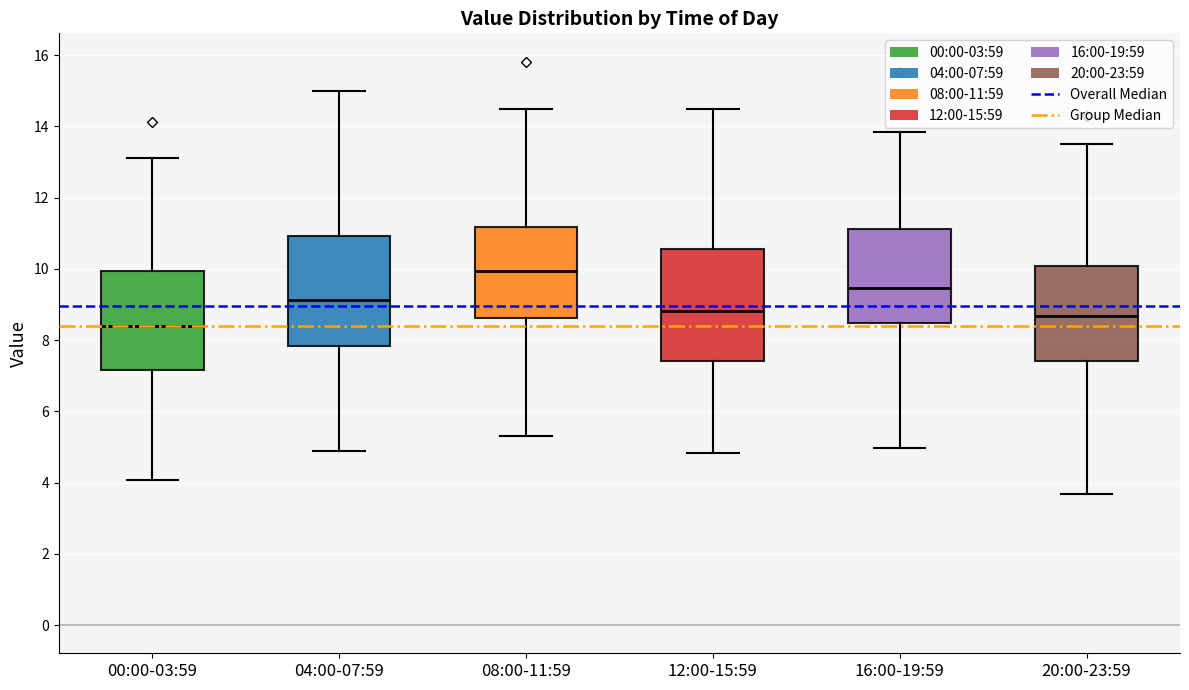

Reading left to right, transcribe this box plot: for each box, give where its median line is, the range the box spans, and where its two whiskers end, as read against the y-axis. The values are not printed on the chart, so give them approximately, as read against the axis.

00:00-03:59: median 8.4, box 7.2 to 10.0, whiskers 4.0 to 13.2
04:00-07:59: median 9.2, box 7.8 to 11.0, whiskers 4.8 to 15.0
08:00-11:59: median 10.0, box 8.6 to 11.2, whiskers 5.4 to 14.4
12:00-15:59: median 8.8, box 7.4 to 10.6, whiskers 4.8 to 14.4
16:00-19:59: median 9.4, box 8.4 to 11.2, whiskers 5.0 to 13.8
20:00-23:59: median 8.6, box 7.4 to 10.0, whiskers 3.6 to 13.6